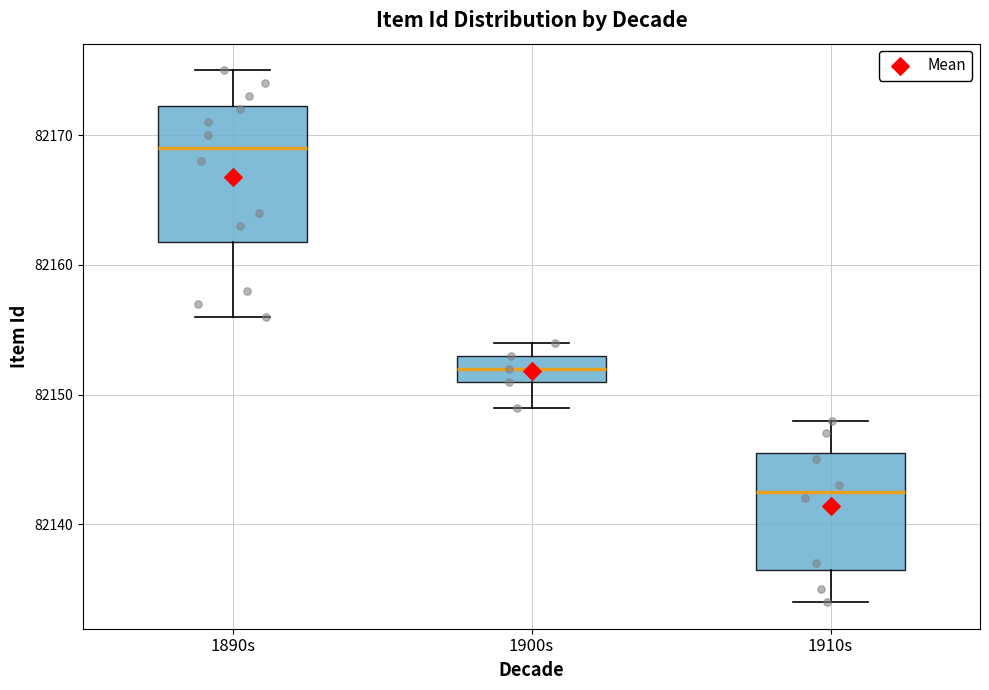

Which box's median line is the highest?

1890s